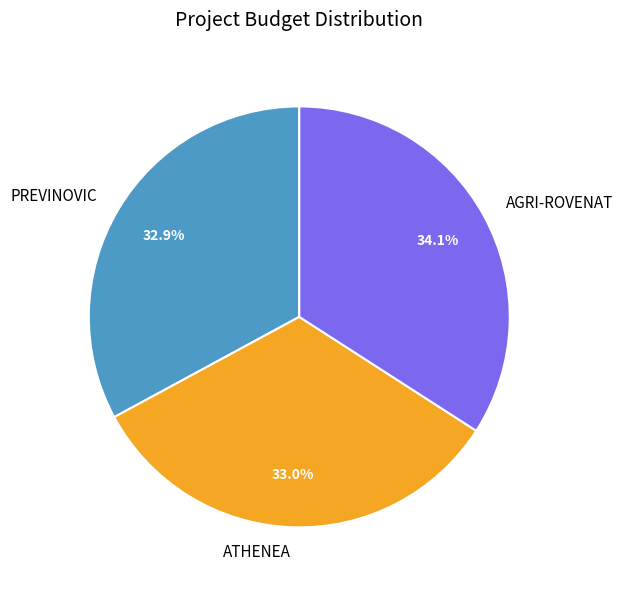

Is it true that AGRI-ROVENAT is 34% of the pie?

True